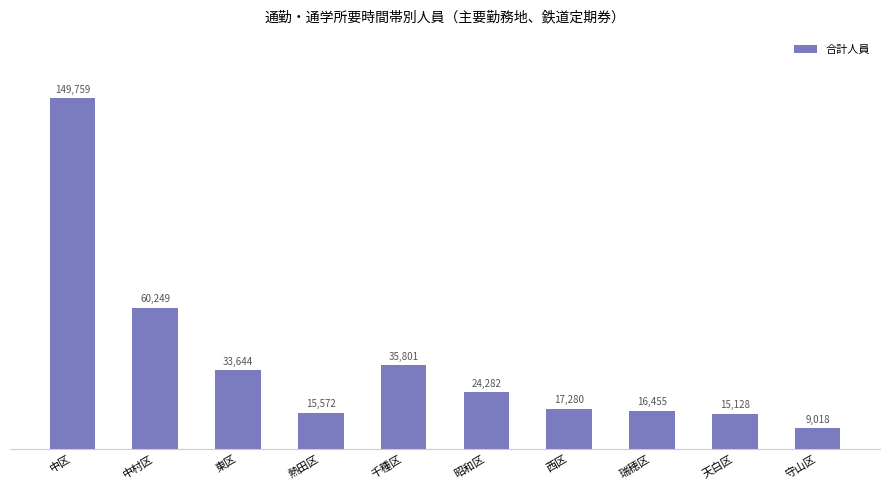

What is the label of the 5th bar from the right?

昭和区